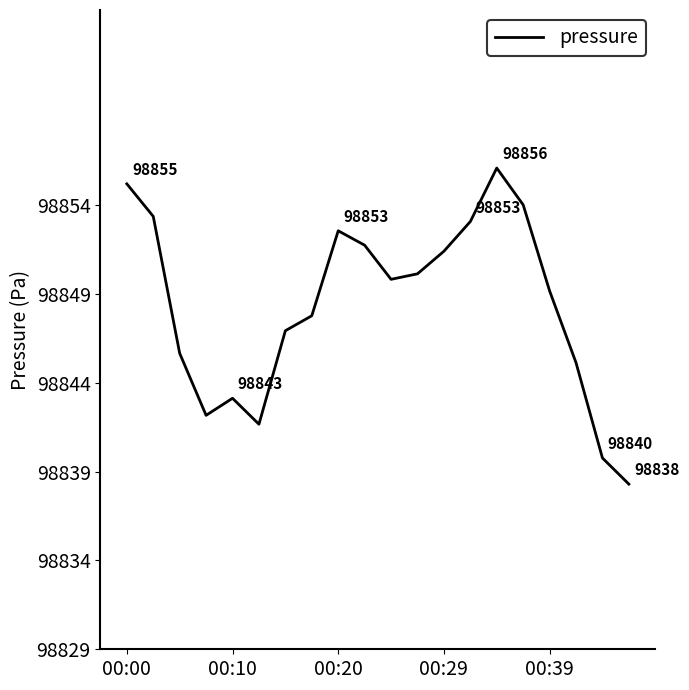

How many values are below 98849?

9